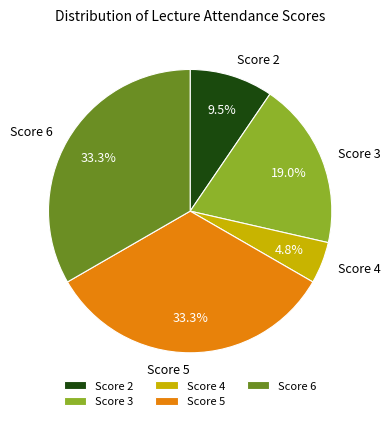

Which category has the smallest portion of the pie?

Score 4